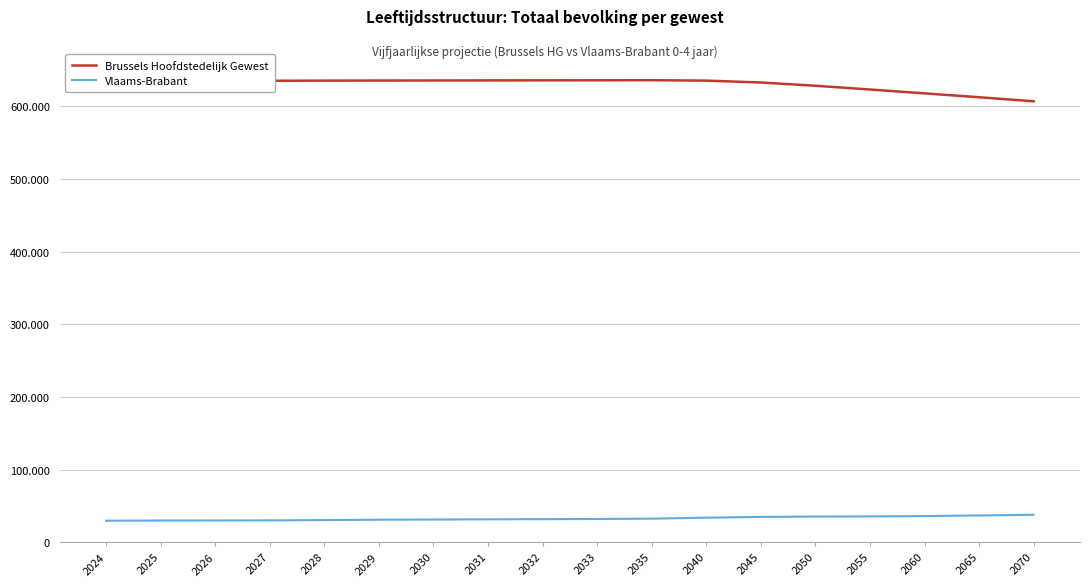

What is the lowest value of the Vlaams-Brabant series?

29731